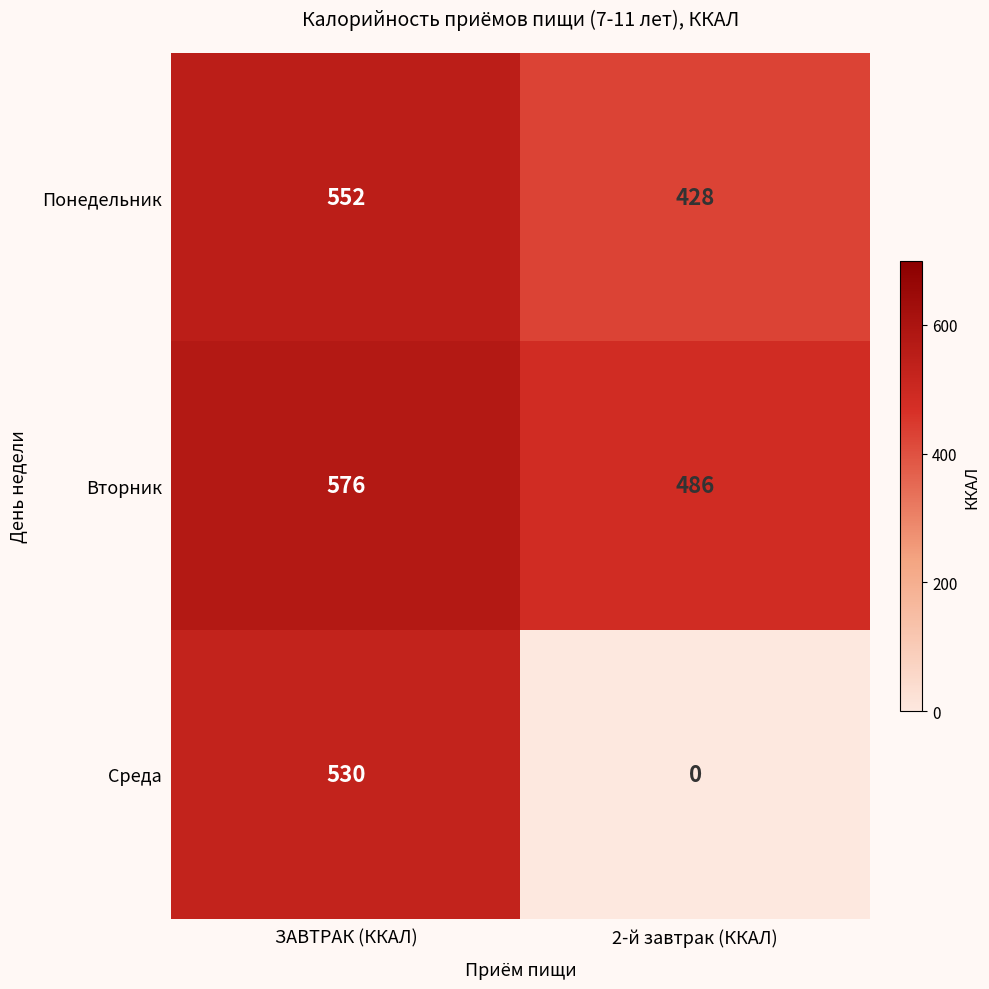

What is the difference between the maximum and minimum values in the Вторник series?

90